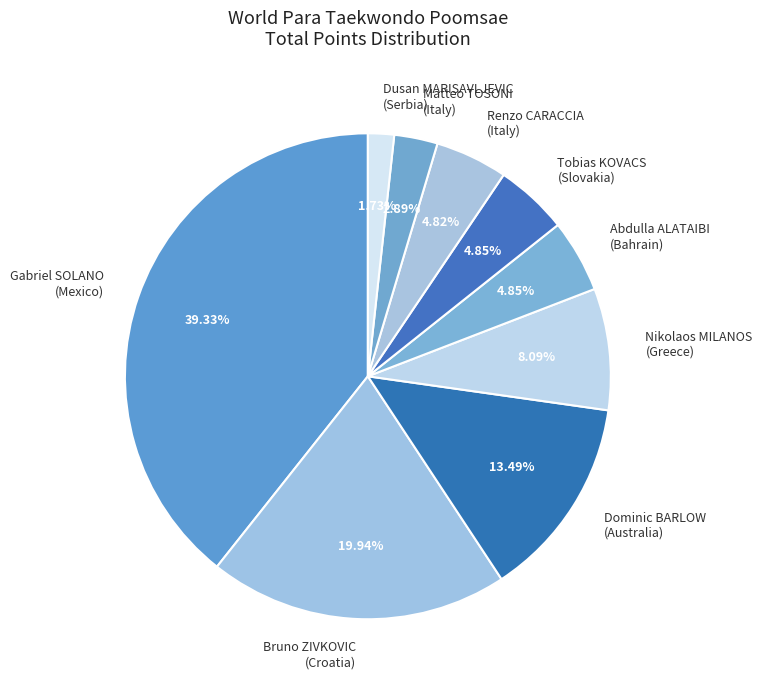

Between Renzo CARACCIA (Italy) and Gabriel SOLANO (Mexico), which is larger?

Gabriel SOLANO (Mexico)